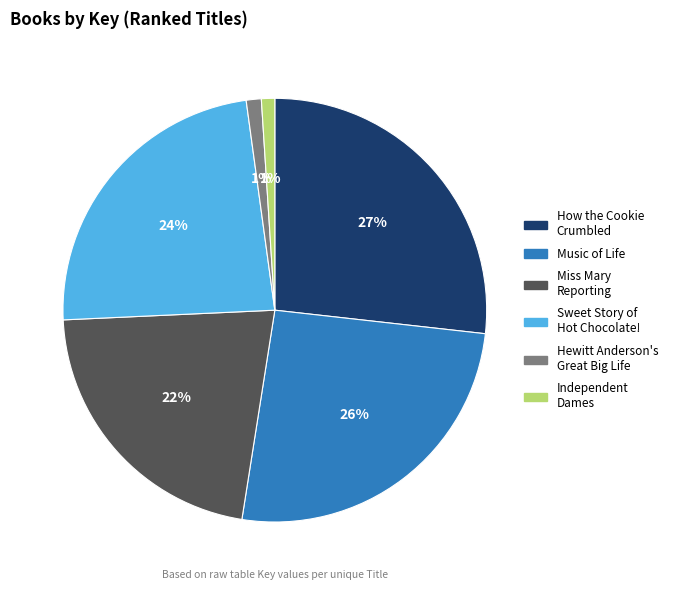

Between Music of Life and Independent Dames, which is larger?

Music of Life